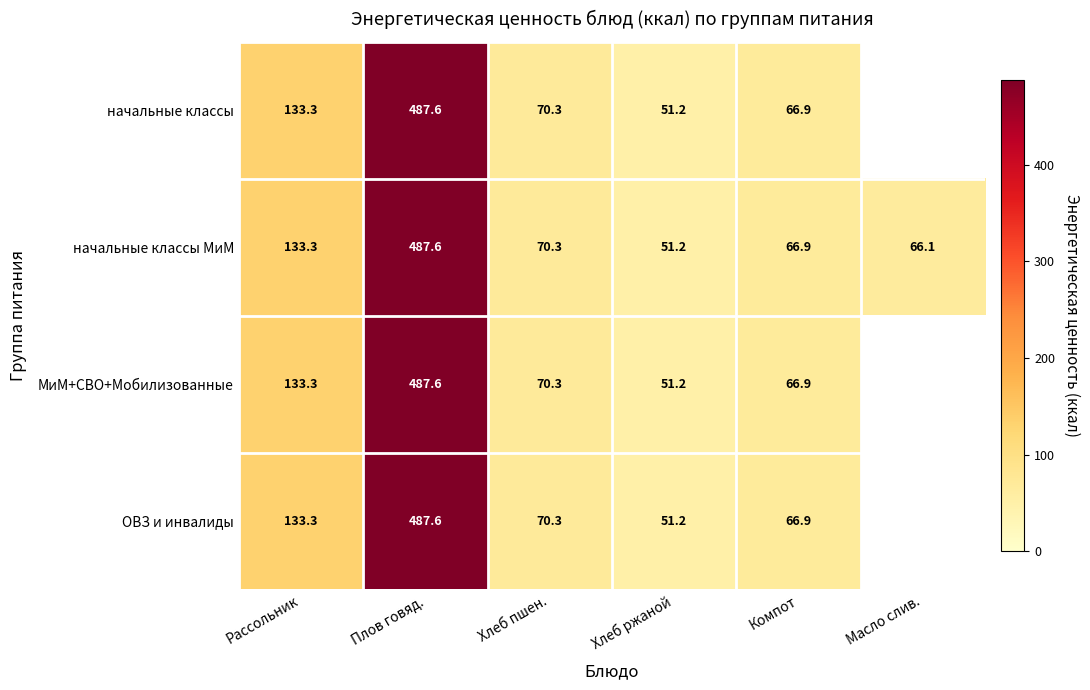

Is it true that МиМ+СВО+Мобилизованные equals 487.6 at Плов говяд.?

True